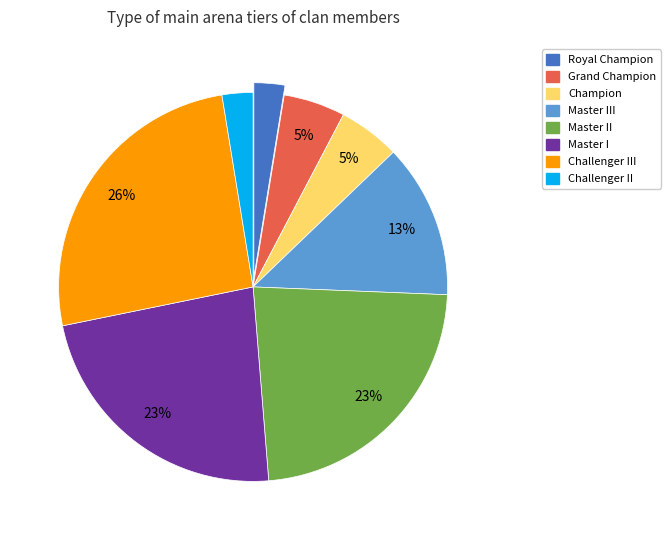

The Master I slice represents 13% of the pie. True or false?

False